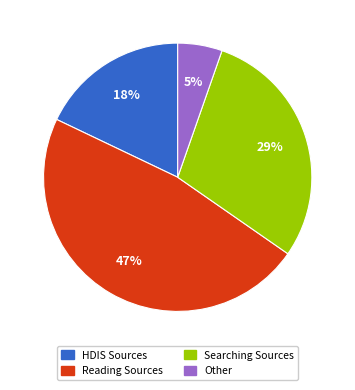

To the nearest percent, what is the average slice percentage?

25%